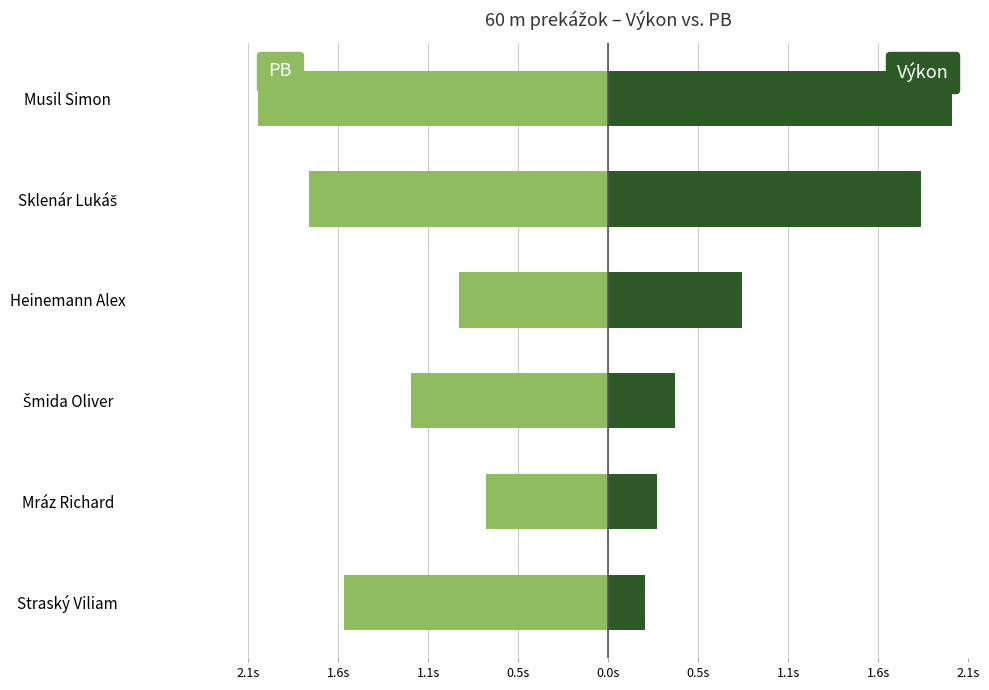

At Heinemann Alex, list the series in order from smallest to largest.

PB, Výkon